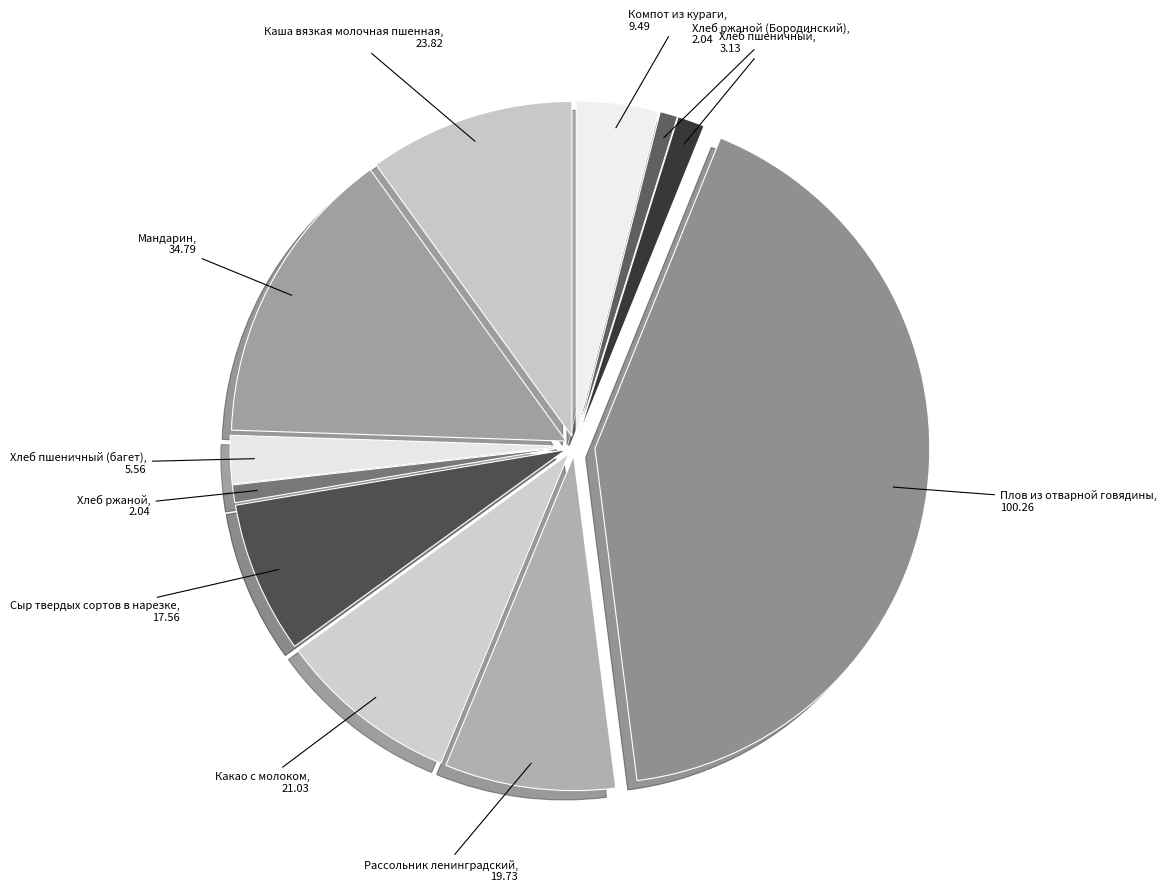

Which has a higher value, Сыр твердых сортов в нарезке or Какао с молоком?

Какао с молоком